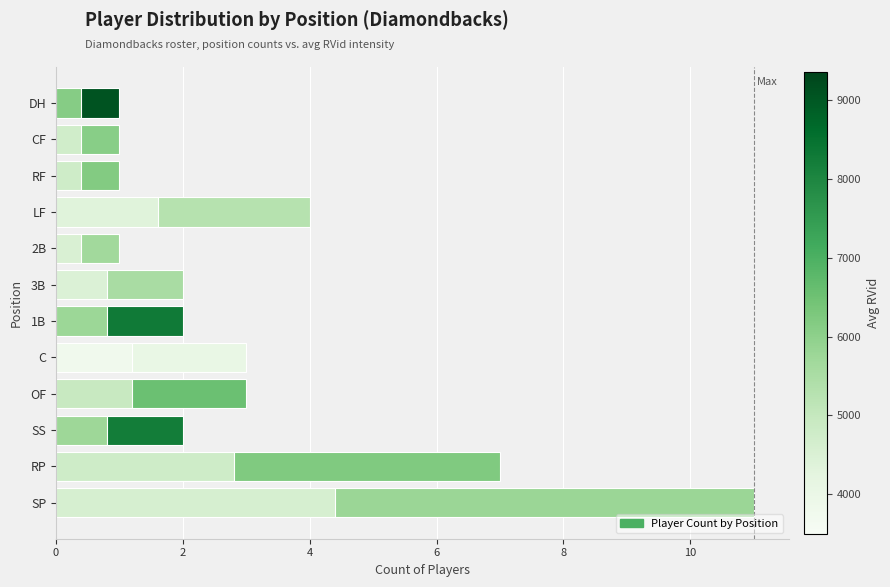

How many bars are there in total?

12